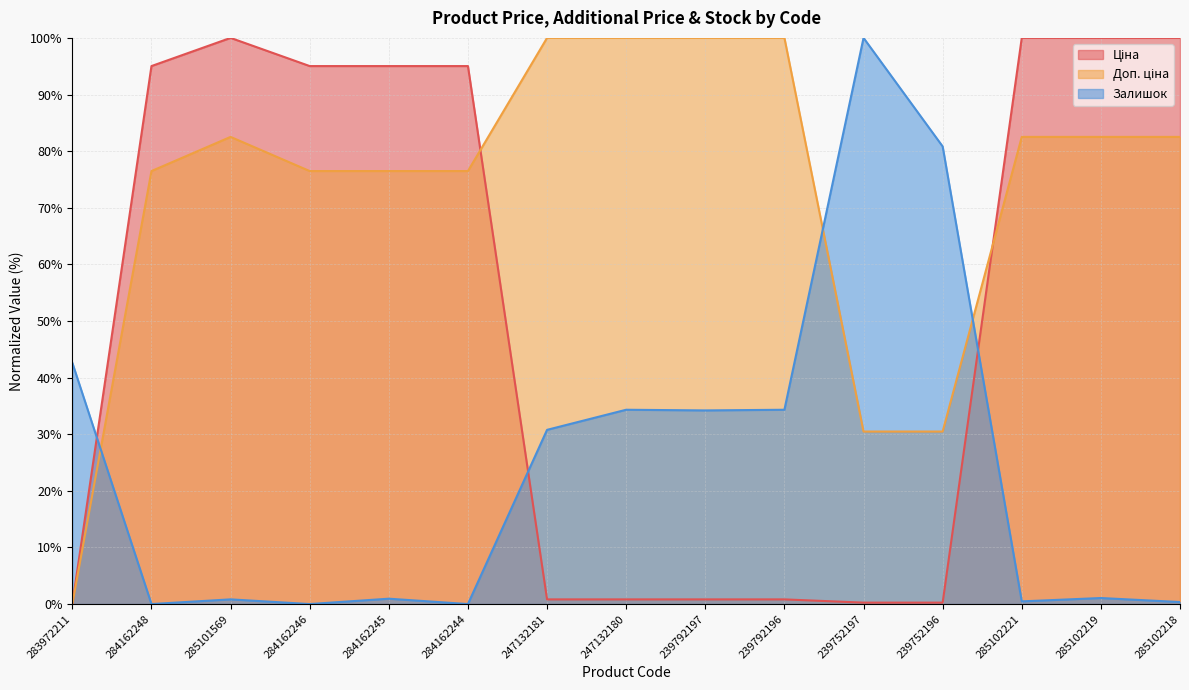

At which category is the sum across all series the highest?

285102219